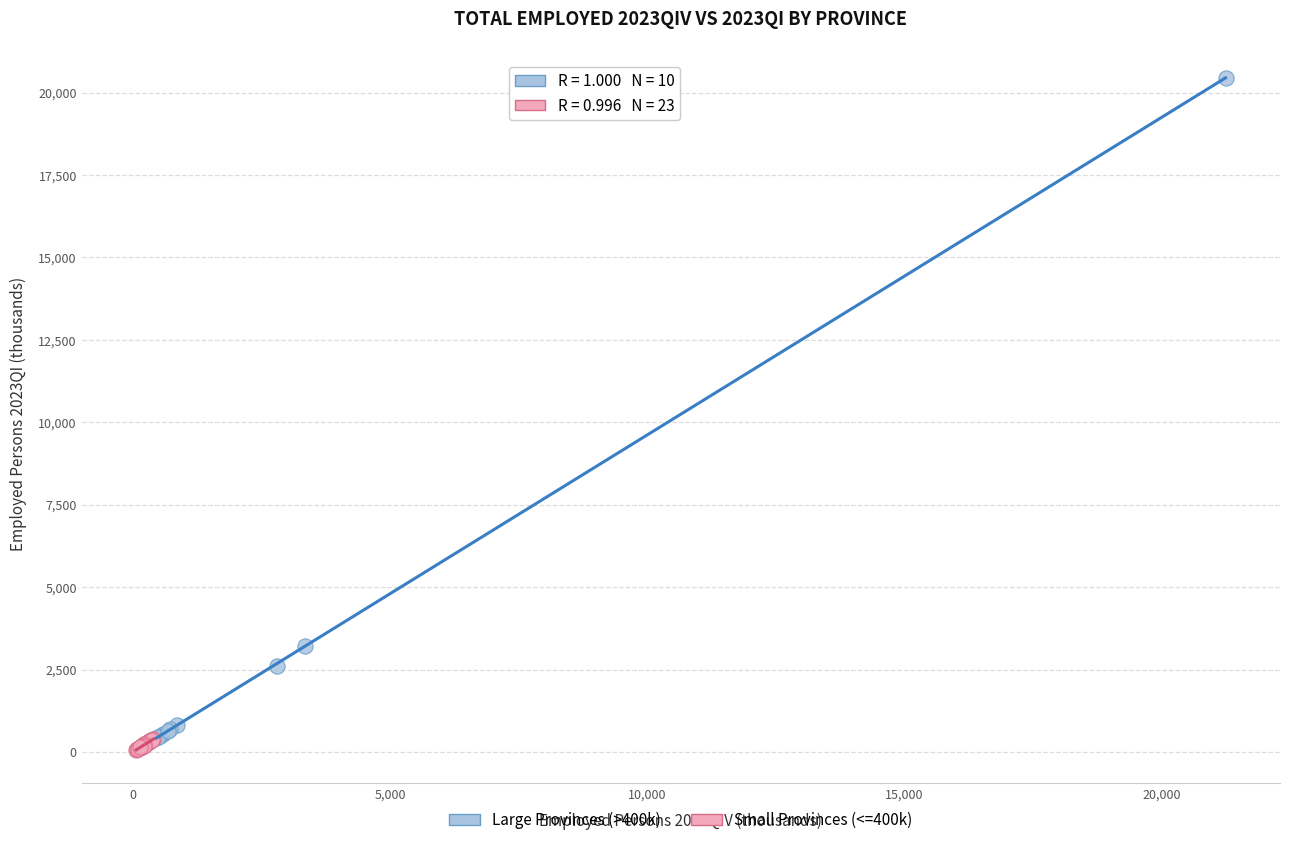

What are all the series names shown in the legend?

Large Provinces (>400k), Small Provinces (<=400k)